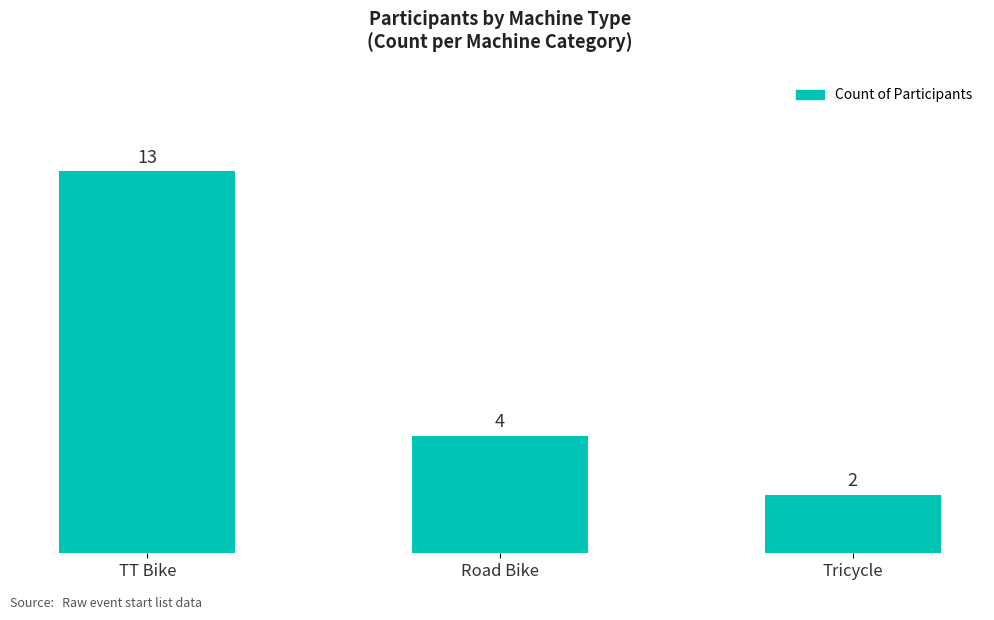

How many bars are there in total?

3